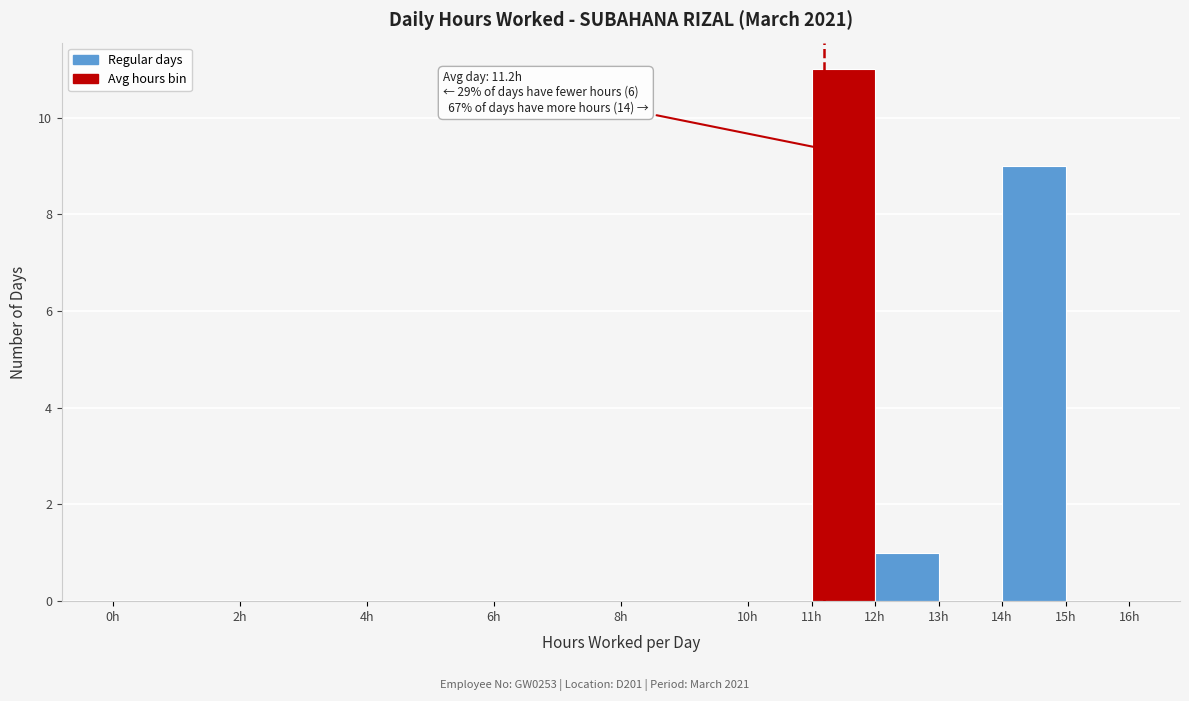

Which range on the x-axis has the tallest bar?

11 to 12